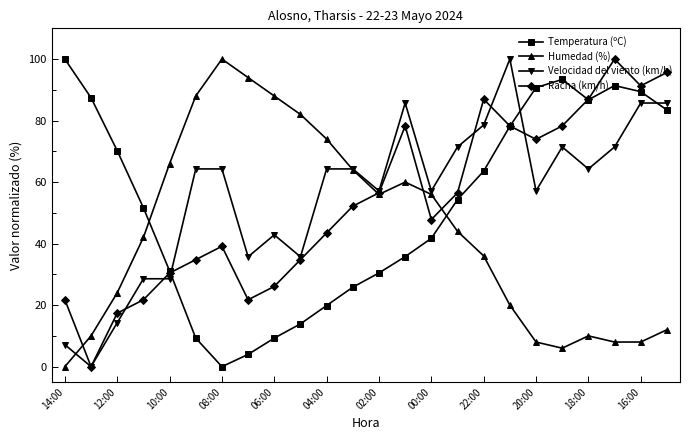

In Humedad (%), how many points are higher than both neighbors (excluding endpoints)?

3